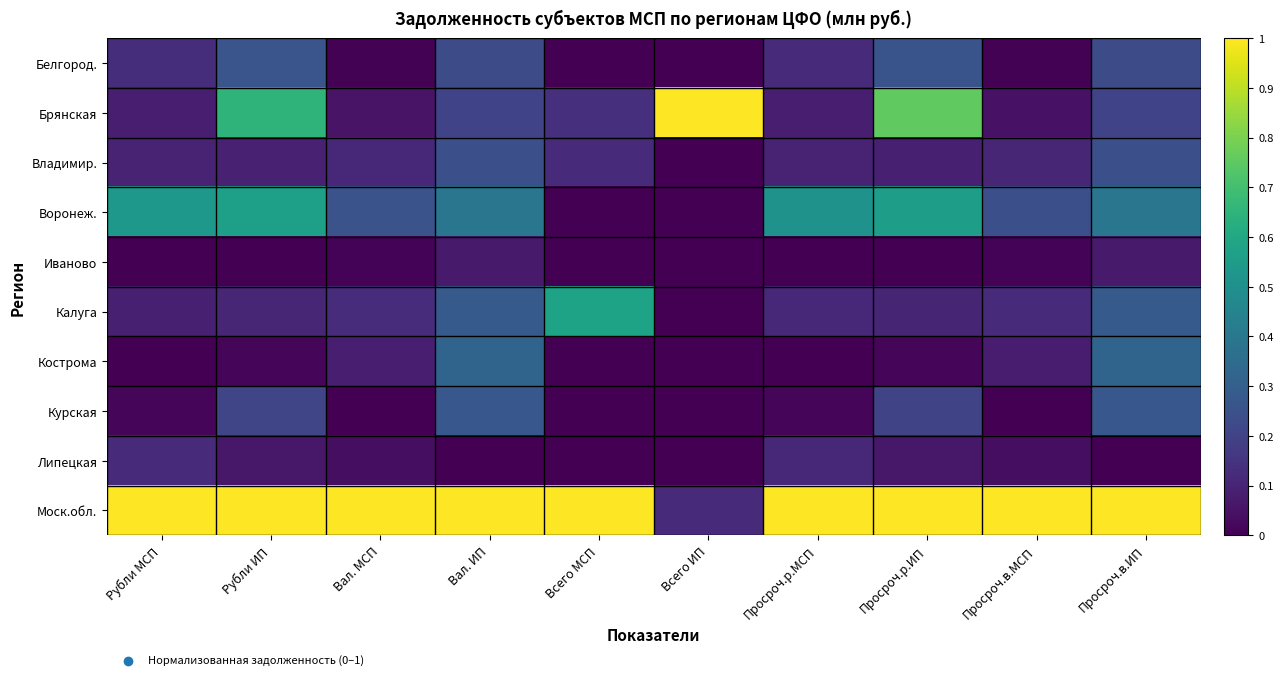

What is the spread (max minus min) of values at Просроч.р.МСП?

1.0